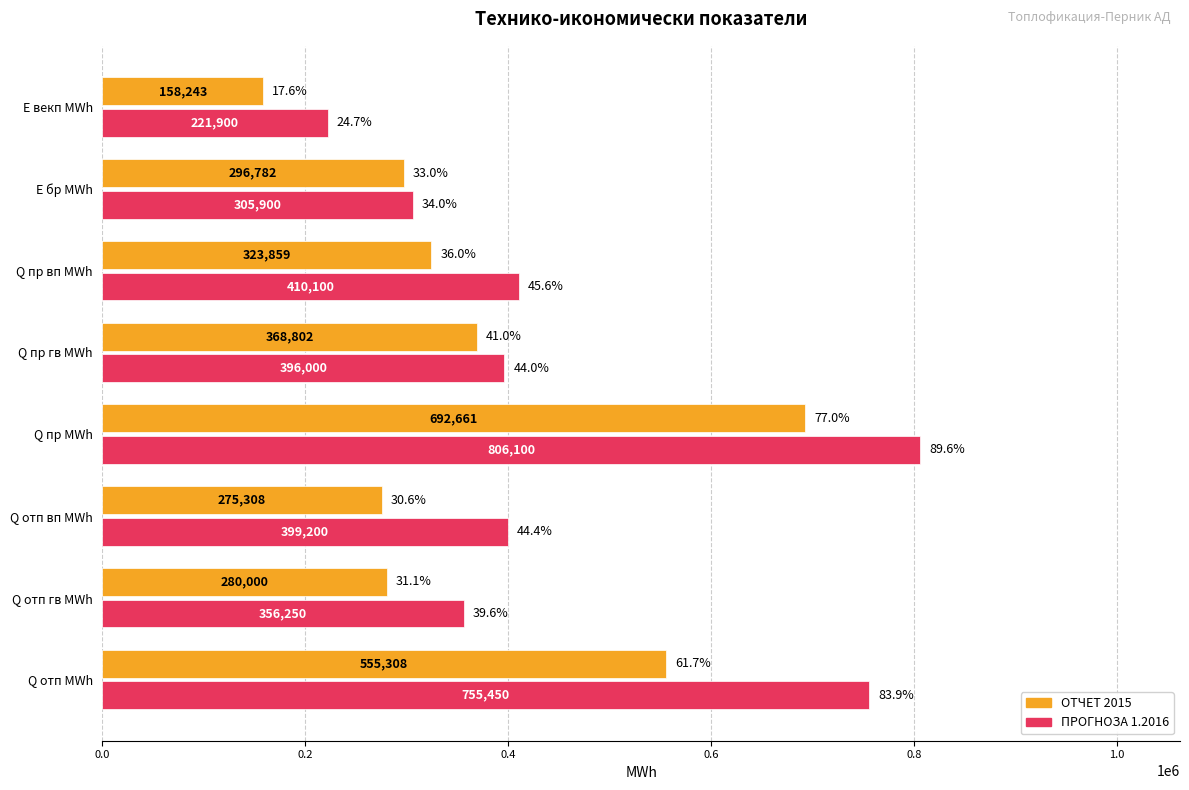

Which series changed the most between Q пр гв MWh and Е бр MWh?

ПРОГНОЗА 1.2016